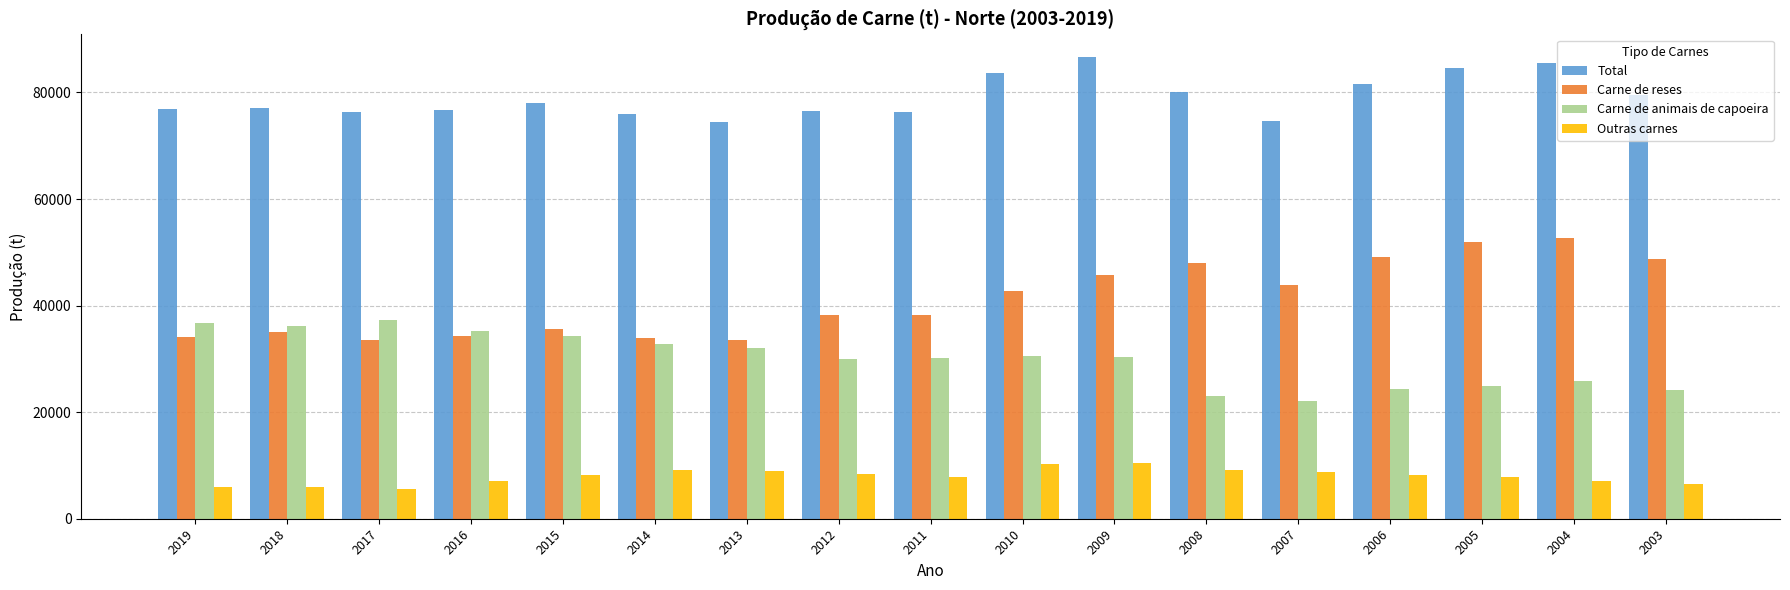

Rank the series by their maximum value, from highest to lowest.

Total, Carne de reses, Carne de animais de capoeira, Outras carnes